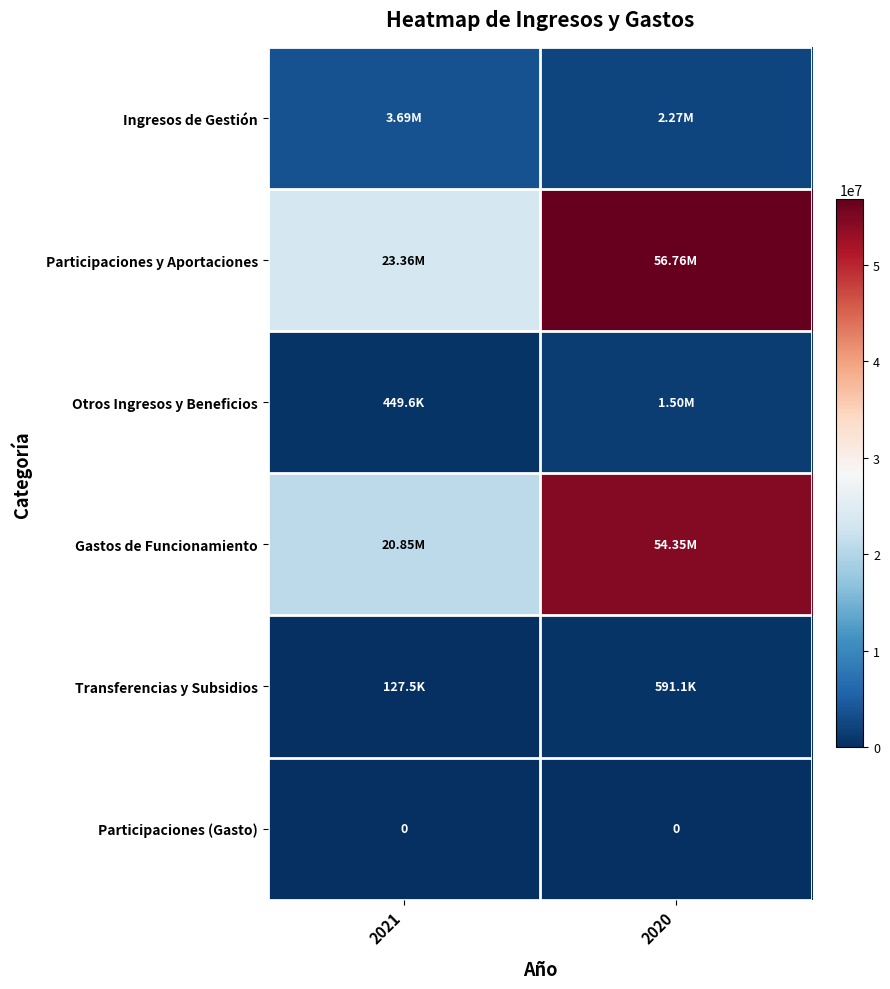

How many data points in Otros Ingresos y Beneficios are above 1501488?

1